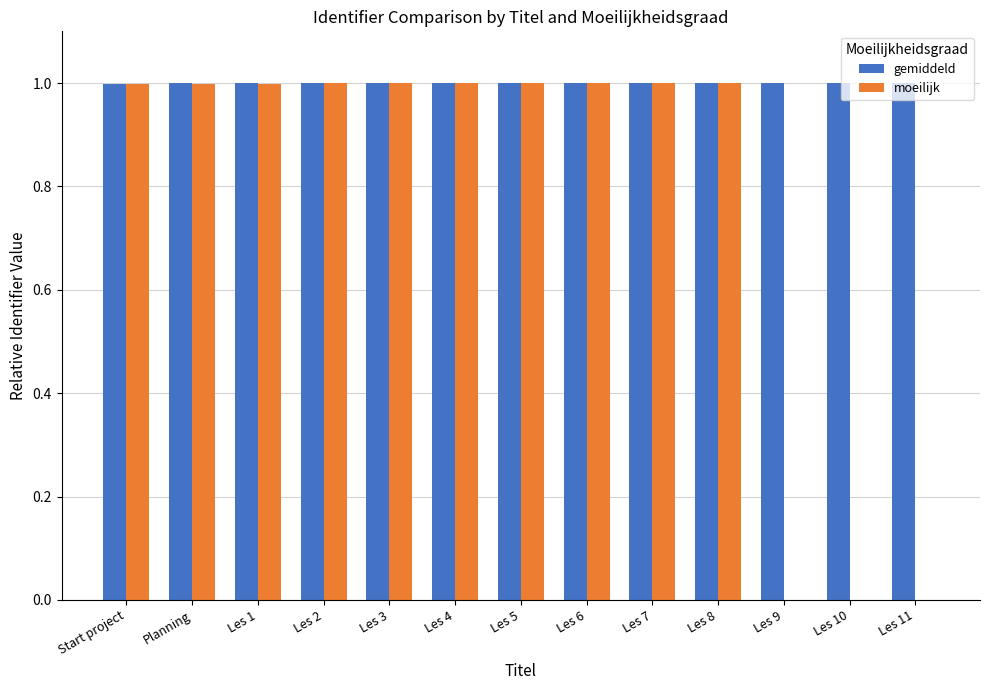

What are all the series names shown in the legend?

gemiddeld, moeilijk